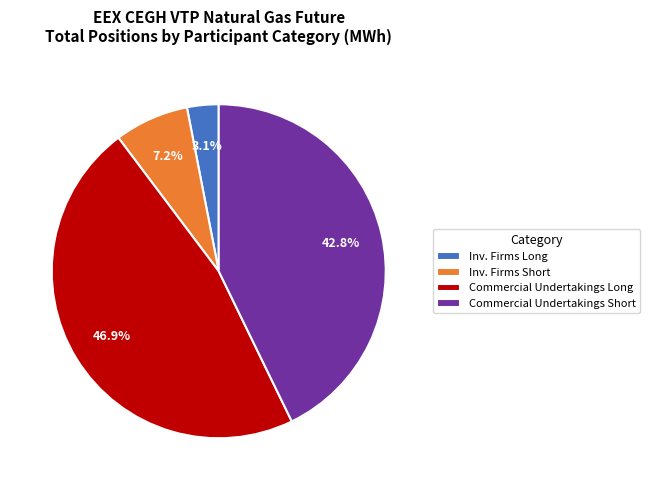

What is the smallest slice in the pie chart?

Inv. Firms Long